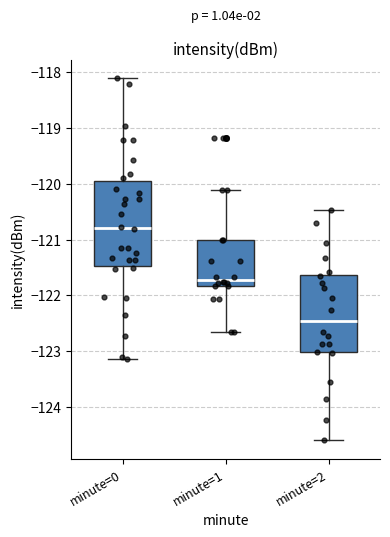

Reading left to right, transcribe this box plot: for each box, give where its median line is, the range the box spans, and where its two whiskers end, as read against the y-axis. The values are not printed on the chart, so give them approximately, as read against the axis.

minute=0: median -120.8, box -121.5 to -119.9, whiskers -123.1 to -118.1
minute=1: median -121.7, box -121.8 to -121.0, whiskers -122.7 to -120.1
minute=2: median -122.5, box -123.0 to -121.6, whiskers -124.6 to -120.5